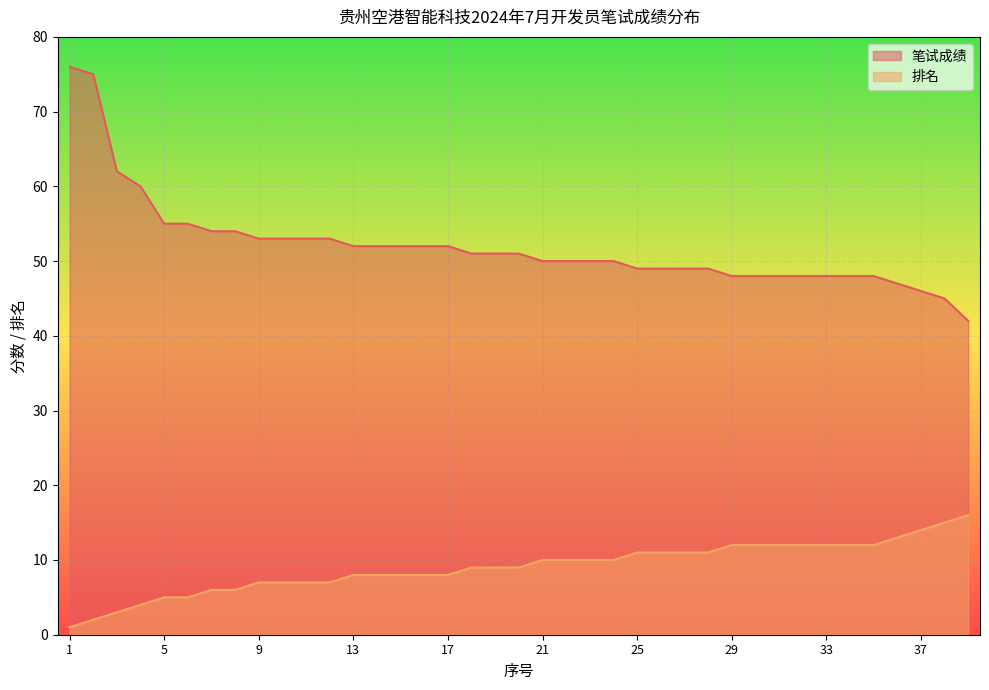

What is the difference between the 排名 values at 20 and 1?

8